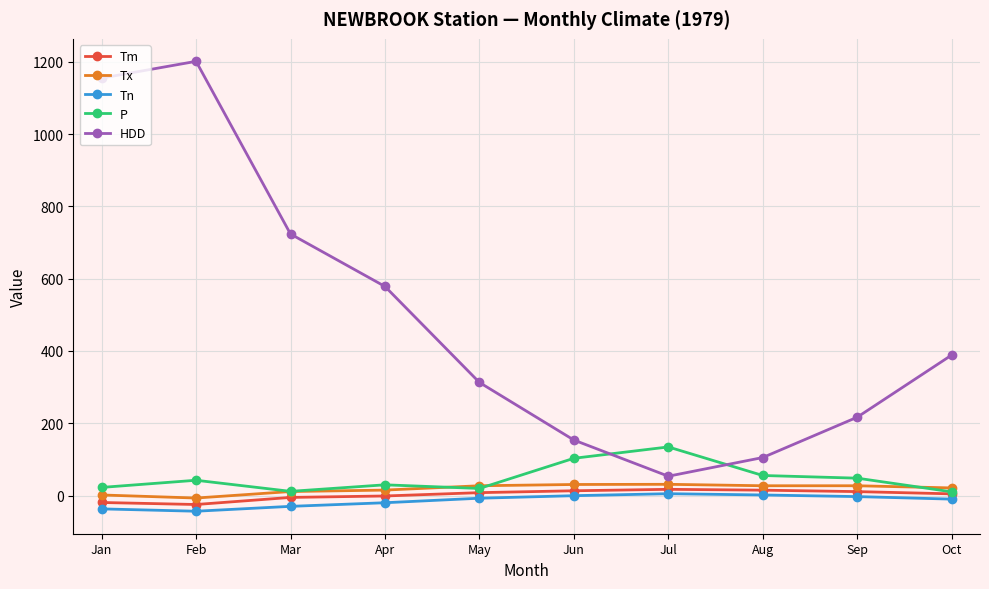

Does the chart have visible grid lines?

Yes